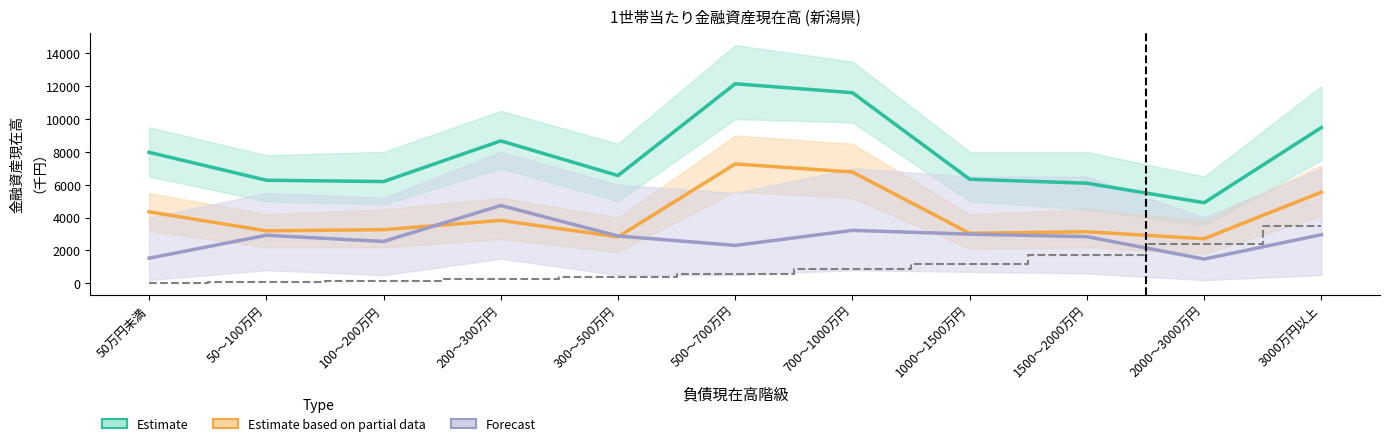

Which series has the largest total across all categories?

Estimate